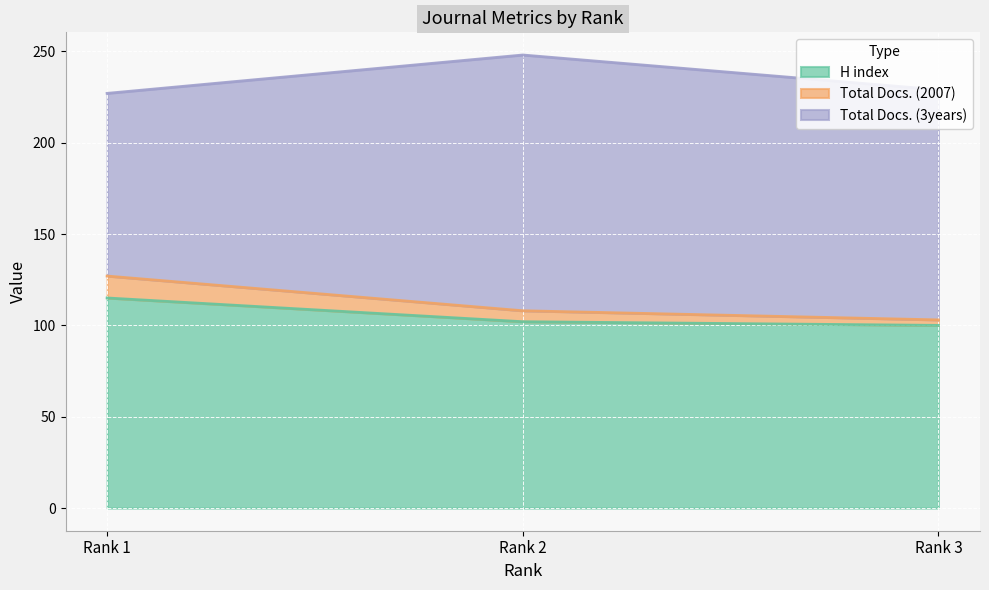

How many lines are shown in the chart?

3